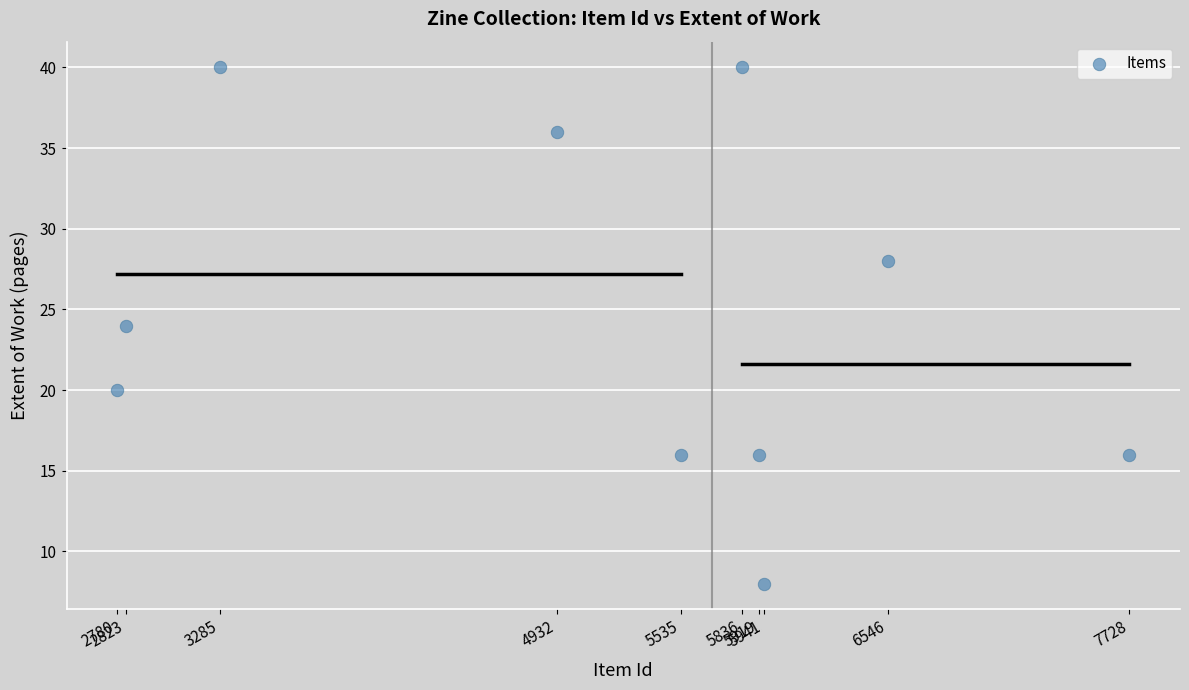

What is the range of X values (max minus min)?

4948